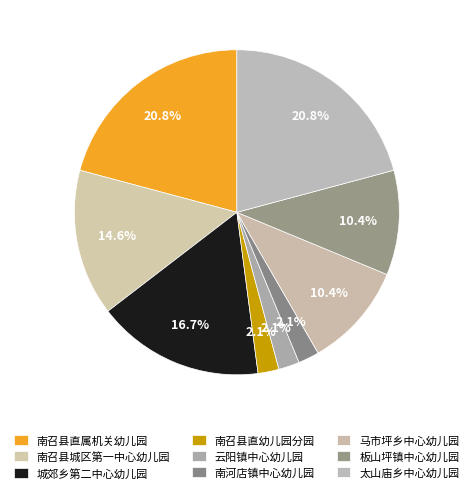

How many slices are in this pie chart?

9